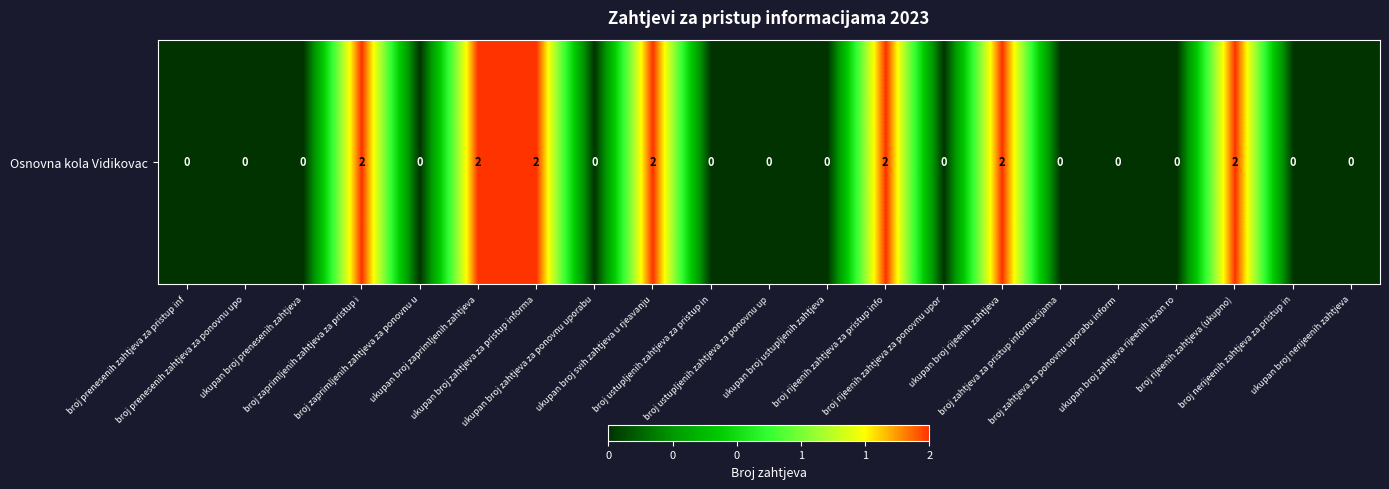

Count the values in the range 0 to 2.

21